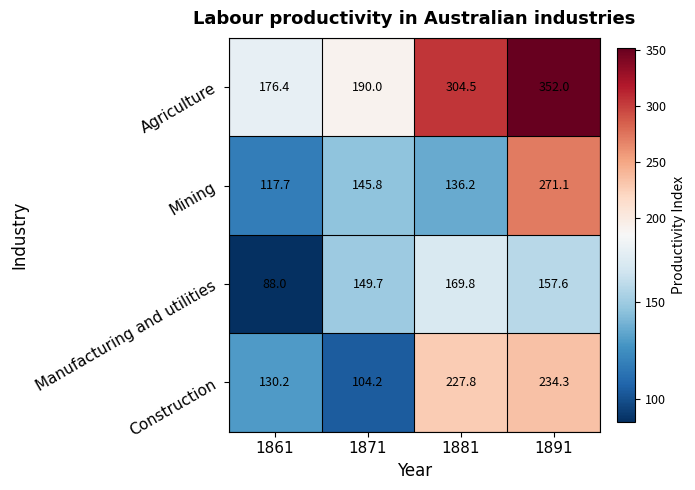

Count the number of data series in this chart.

4